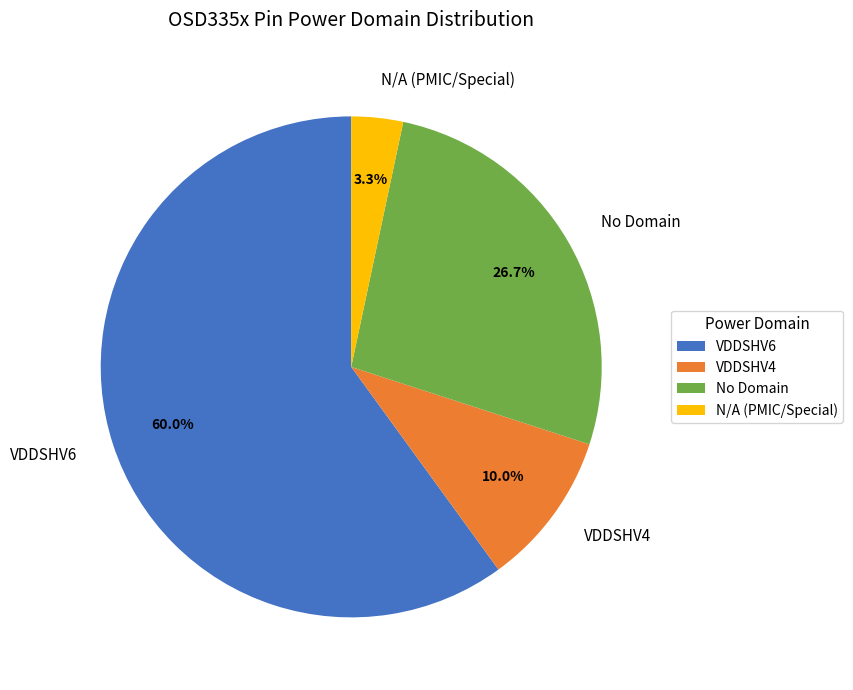

What portion of the pie excludes No Domain?

73.3%